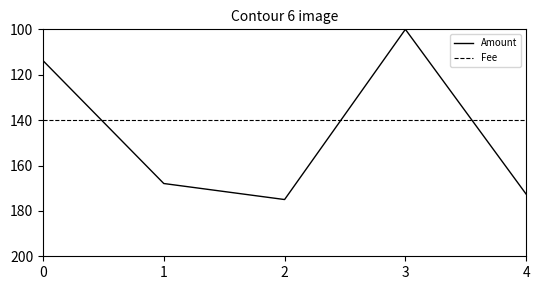

In Amount, how many points are lower than both neighbors (excluding endpoints)?

1